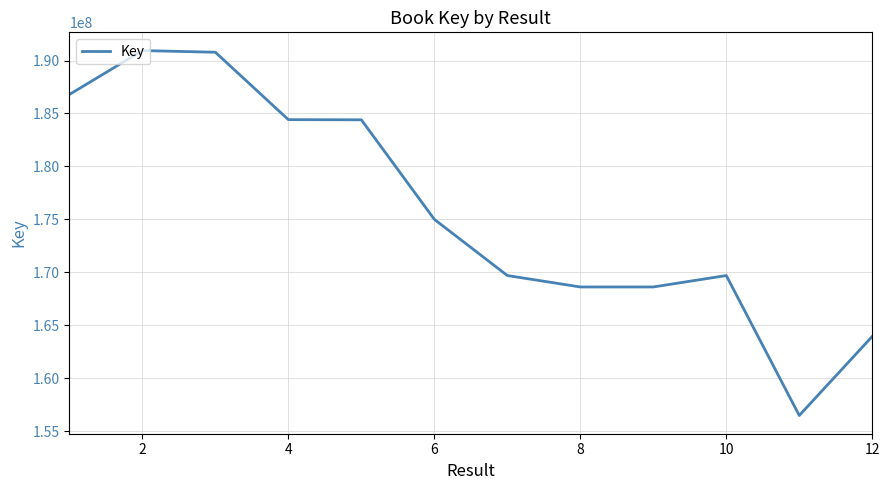

What is the smallest value displayed?

156475972